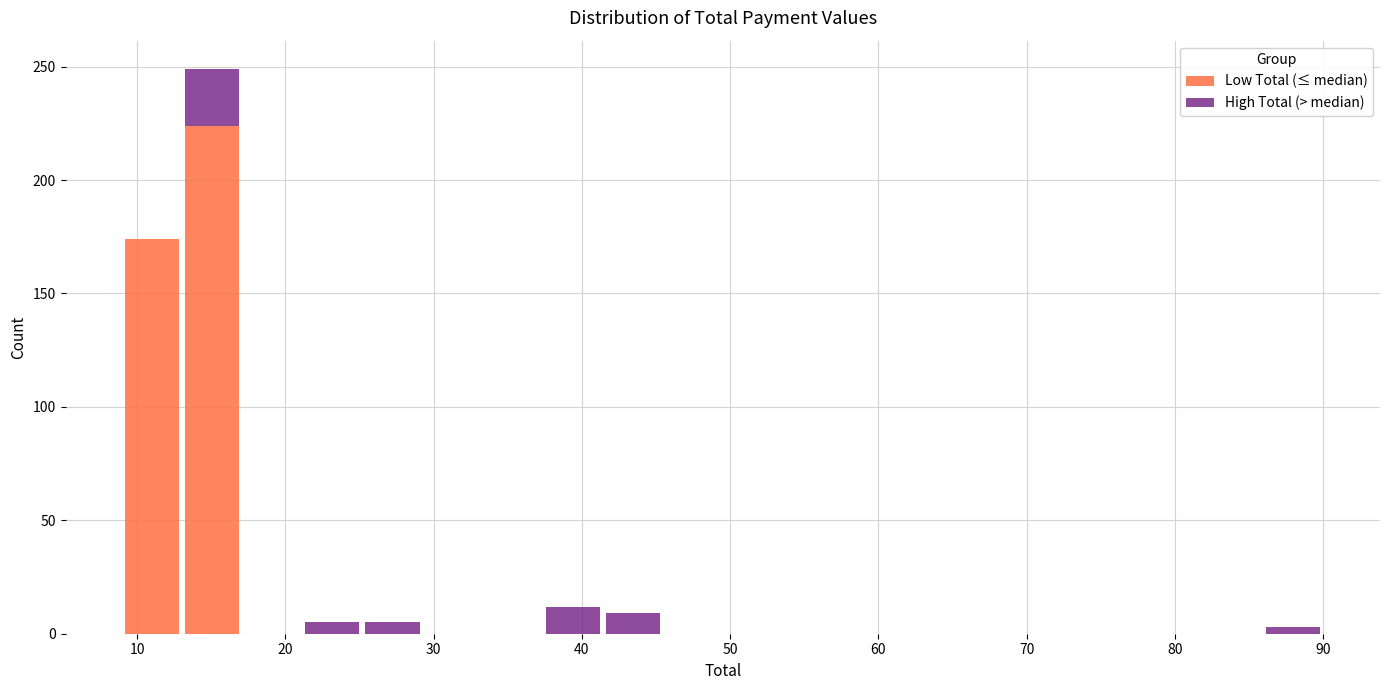

Reading left to right, transcribe this chart: for each stacked bar, give the range it covers on the x-axis and its total height. Neither the bar edges nor the heights are printed on the chart, so give them approximately, as read against the axes.

9 to 13: 175
13 to 17: 250
17 to 21: 0
21 to 25: 5
25 to 29: 5
29 to 33: 0
33 to 37: 0
37 to 41: 10
41 to 45: 10
45 to 50: 0
50 to 54: 0
54 to 58: 0
58 to 62: 0
62 to 66: 0
66 to 70: 0
70 to 74: 0
74 to 78: 0
78 to 82: 0
82 to 86: 0
86 to 90: under 5